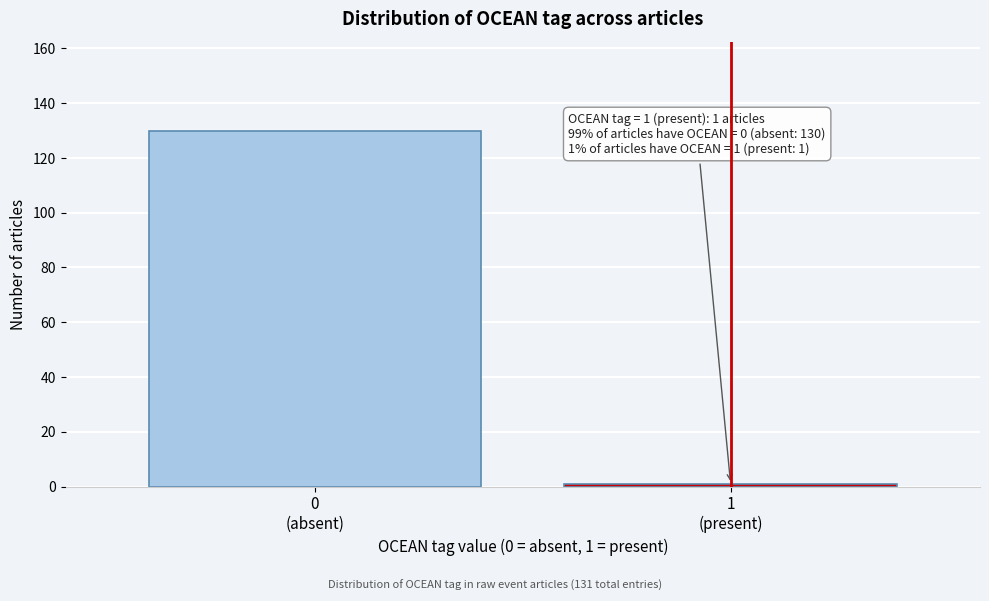

Reading left to right, transcribe all the data shown in this chart.

130	1